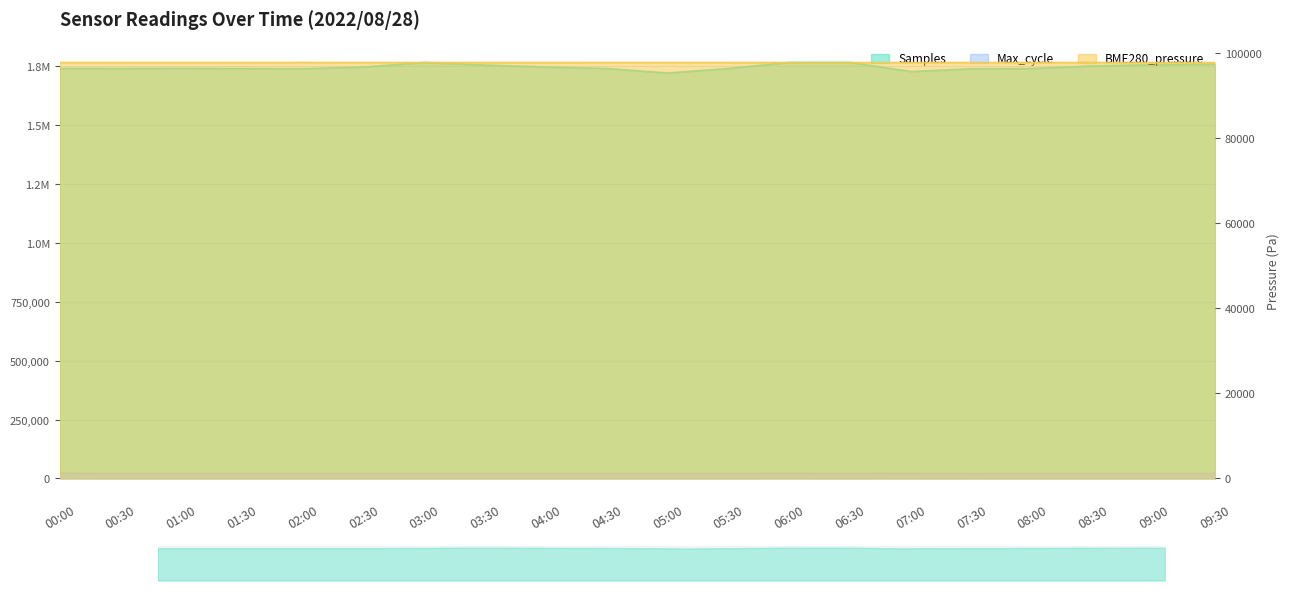

Rank the series at 04:00 from lowest to highest value.

Max_cycle, BME280_pressure, Samples